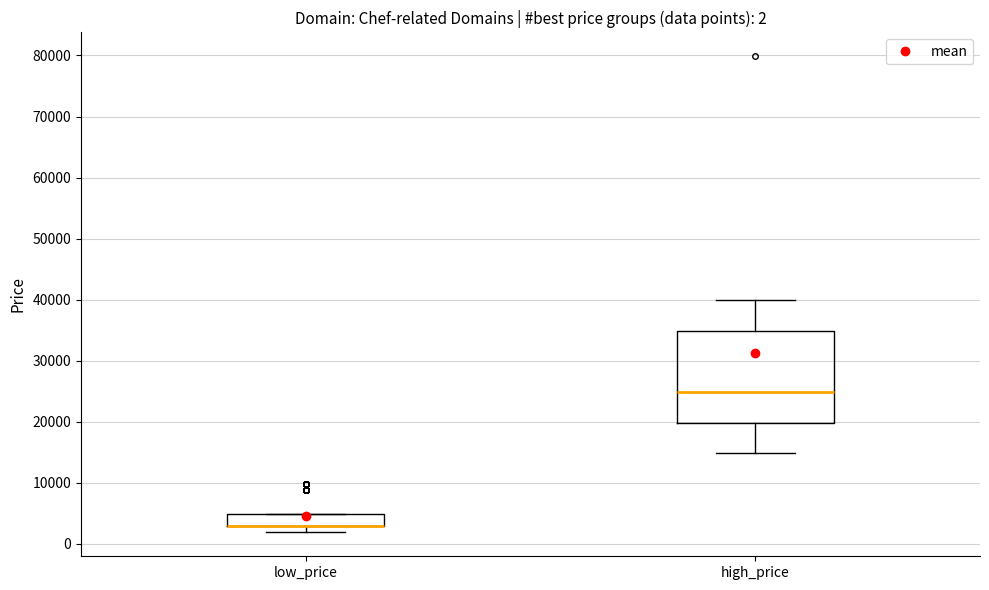

Comparing the boxes themselves (not the whiskers), which one is the tallest?

high_price